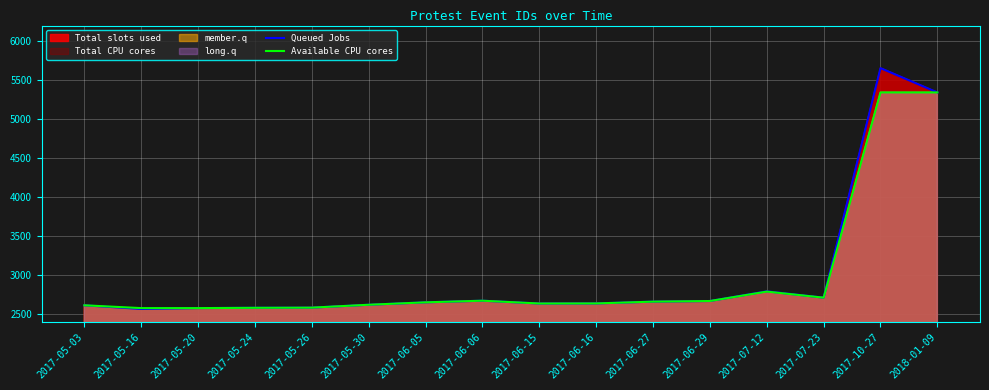

Where is Available CPU cores nearest to the value 3958?

2017-07-12